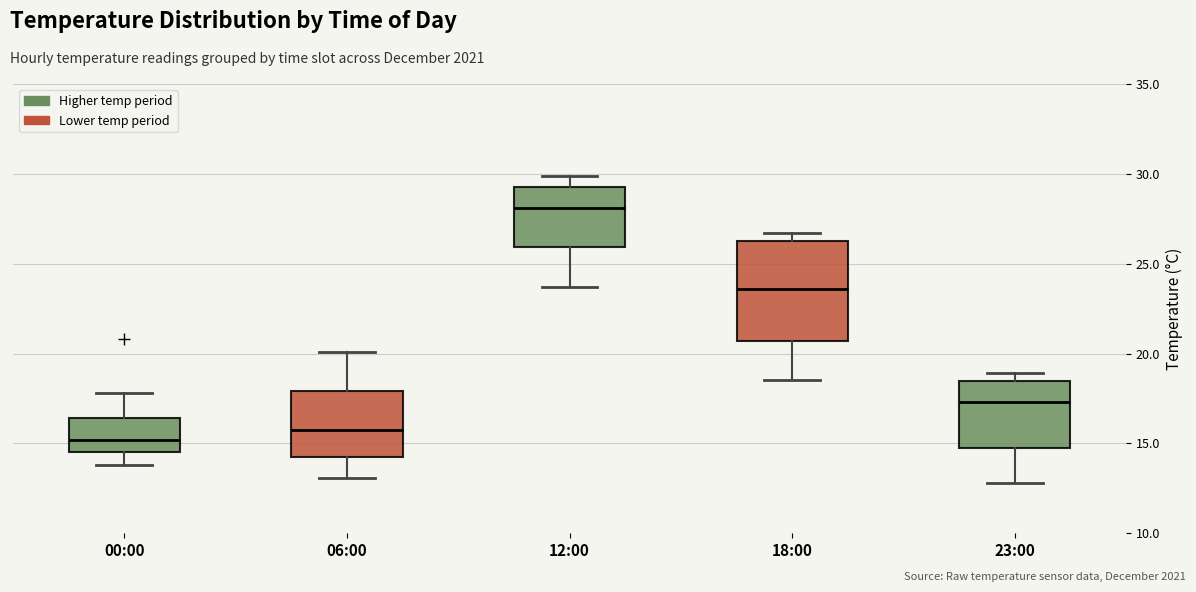

Reading left to right, read every box against the y-axis: the position of its median line, the range the box covers, and the ends of its whiskers. The values are not printed on the chart, so give them approximately, as read against the axis.

00:00: median 15.0, box 14.5 to 16.5, whiskers 14.0 to 18.0
06:00: median 16.0, box 14.0 to 18.0, whiskers 13.0 to 20.0
12:00: median 28.0, box 26.0 to 29.5, whiskers 23.5 to 30.0
18:00: median 23.5, box 20.5 to 26.5, whiskers 18.5 to 26.5 (just above the box's upper edge)
23:00: median 17.5, box 14.5 to 18.5, whiskers 13.0 to 19.0